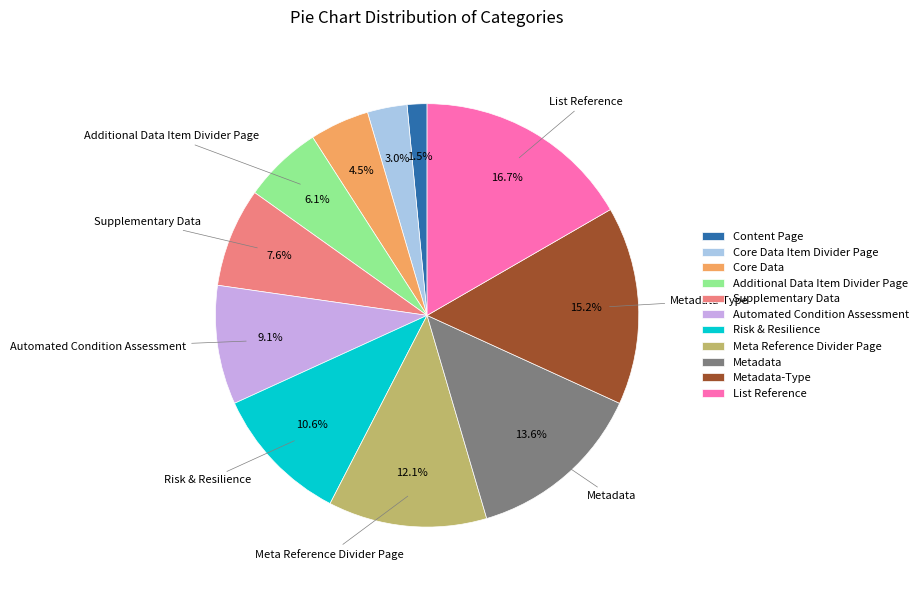

Between Metadata-Type and Additional Data Item Divider Page, which is larger?

Metadata-Type